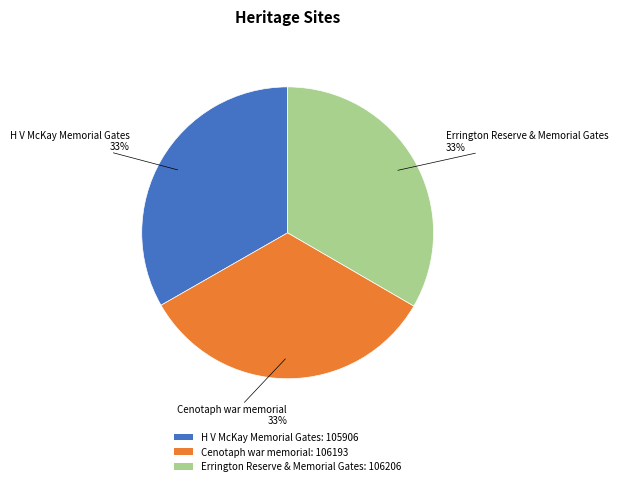

Combined, do Cenotaph war memorial: 106193 and H V McKay Memorial Gates: 105906 account for over 50%?

Yes